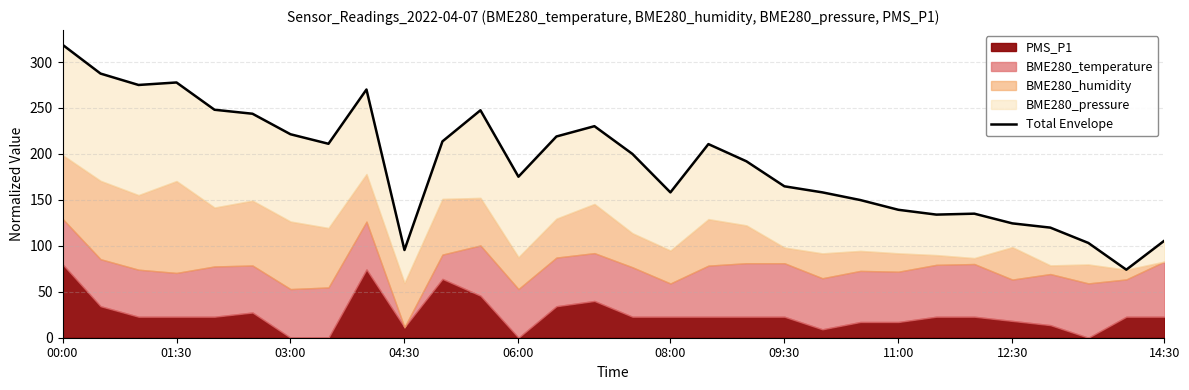

Approximately how many times larger is the value at 28 compared to 25?

0.6